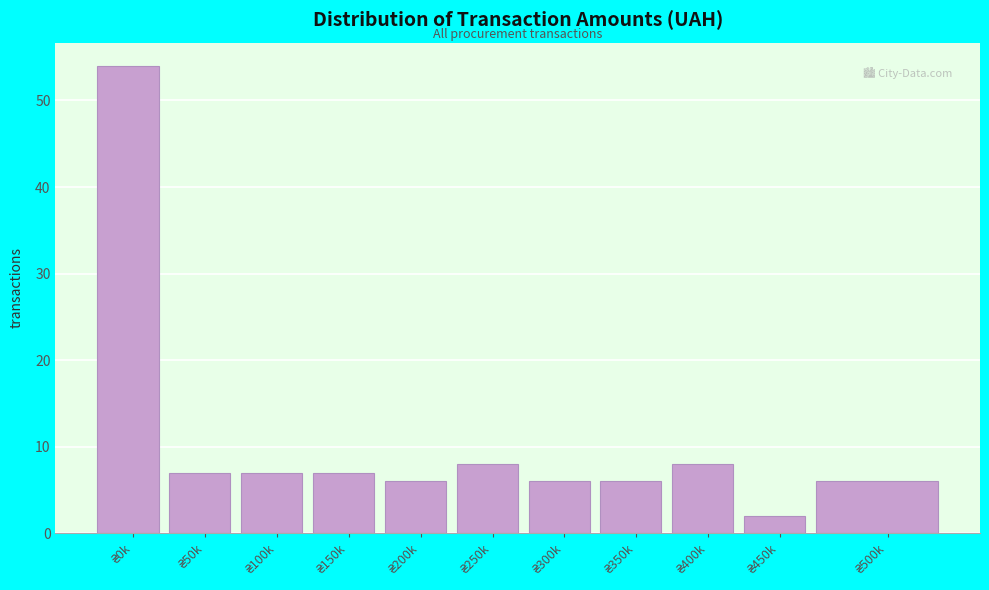

Reading left to right, what are all the values shown in this chart?

54	7	7	7	6	8	6	6	8	2	6